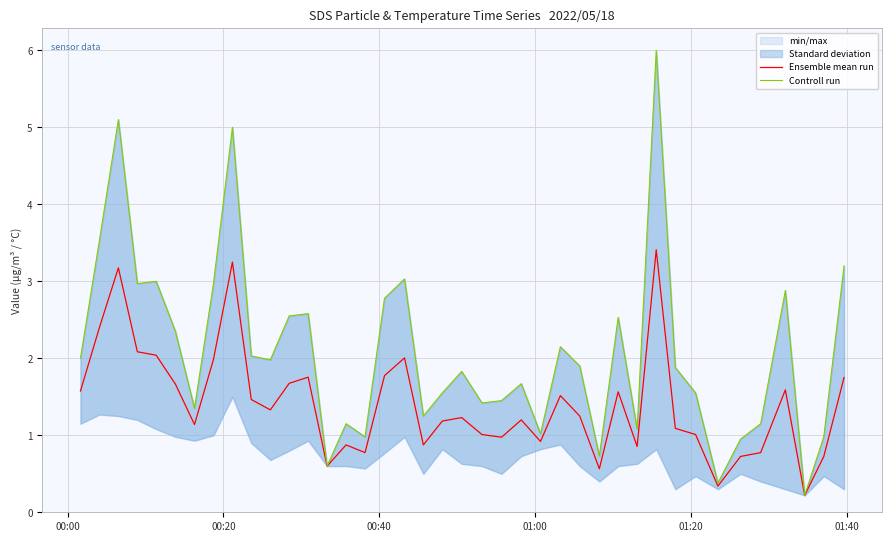

What is the difference between the maximum and minimum values in the Controll run series?

5.8